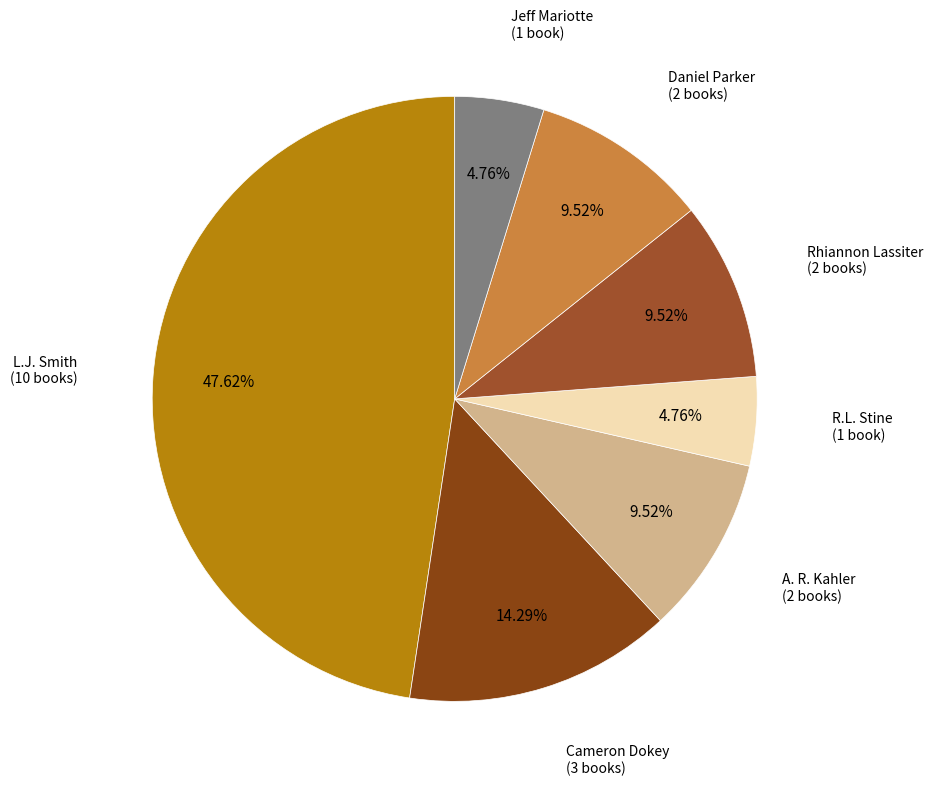

To the nearest percent, what is the difference between the largest and smallest slice percentages?

43%